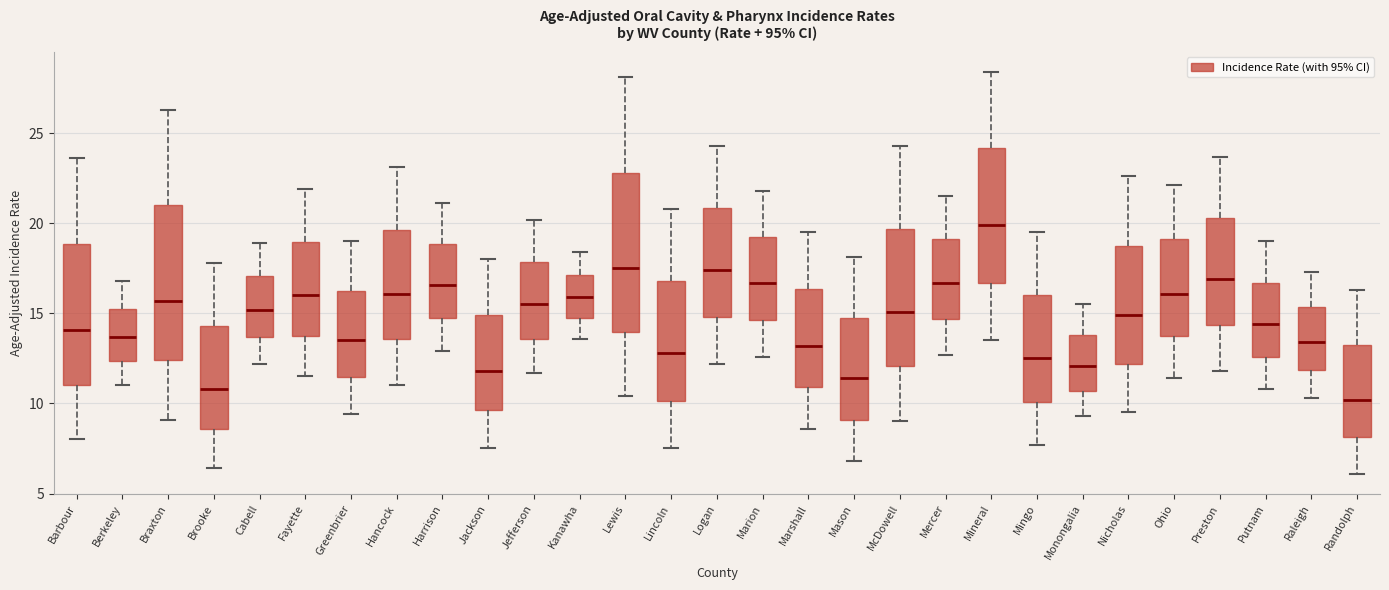

Reading left to right, transcribe this box plot: for each box, give where its median line is, the range the box spans, and where its two whiskers end, as read against the y-axis. The values are not printed on the chart, so give them approximately, as read against the axis.

Barbour: median 14.0, box 11.0 to 19.0, whiskers 8.0 to 23.5
Berkeley: median 13.5, box 12.5 to 15.5, whiskers 11.0 to 17.0
Braxton: median 15.5, box 12.5 to 21.0, whiskers 9.0 to 26.5
Brooke: median 11.0, box 8.5 to 14.5, whiskers 6.5 to 18.0
Cabell: median 15.0, box 13.5 to 17.0, whiskers 12.0 to 19.0
Fayette: median 16.0, box 14.0 to 19.0, whiskers 11.5 to 22.0
Greenbrier: median 13.5, box 11.5 to 16.5, whiskers 9.5 to 19.0
Hancock: median 16.0, box 13.5 to 19.5, whiskers 11.0 to 23.0
Harrison: median 16.5, box 15.0 to 19.0, whiskers 13.0 to 21.0
Jackson: median 12.0, box 9.5 to 15.0, whiskers 7.5 to 18.0
Jefferson: median 15.5, box 13.5 to 18.0, whiskers 11.5 to 20.0
Kanawha: median 16.0, box 15.0 to 17.0, whiskers 13.5 to 18.5
Lewis: median 17.5, box 14.0 to 23.0, whiskers 10.5 to 28.0
Lincoln: median 13.0, box 10.0 to 17.0, whiskers 7.5 to 21.0
Logan: median 17.5, box 15.0 to 21.0, whiskers 12.0 to 24.5
Marion: median 16.5, box 14.5 to 19.5, whiskers 12.5 to 22.0
Marshall: median 13.0, box 11.0 to 16.5, whiskers 8.5 to 19.5
Mason: median 11.5, box 9.0 to 15.0, whiskers 7.0 to 18.0
McDowell: median 15.0, box 12.0 to 19.5, whiskers 9.0 to 24.5
Mercer: median 16.5, box 14.5 to 19.0, whiskers 12.5 to 21.5
Mineral: median 20.0, box 16.5 to 24.0, whiskers 13.5 to 28.5
Mingo: median 12.5, box 10.0 to 16.0, whiskers 7.5 to 19.5
Monongalia: median 12.0, box 10.5 to 14.0, whiskers 9.5 to 15.5
Nicholas: median 15.0, box 12.0 to 19.0, whiskers 9.5 to 22.5
Ohio: median 16.0, box 14.0 to 19.0, whiskers 11.5 to 22.0
Preston: median 17.0, box 14.5 to 20.5, whiskers 12.0 to 23.5
Putnam: median 14.5, box 12.5 to 16.5, whiskers 11.0 to 19.0
Raleigh: median 13.5, box 12.0 to 15.5, whiskers 10.5 to 17.5
Randolph: median 10.0, box 8.0 to 13.5, whiskers 6.0 to 16.5